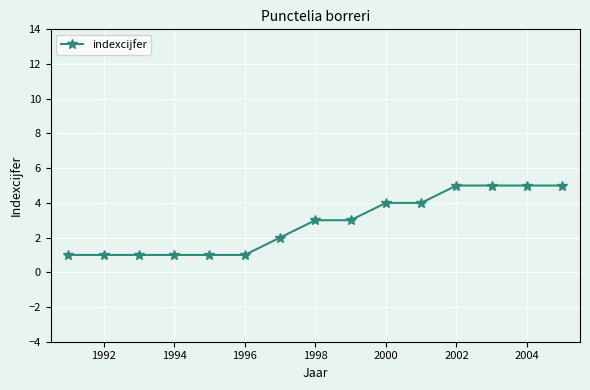

What is the average value?

3